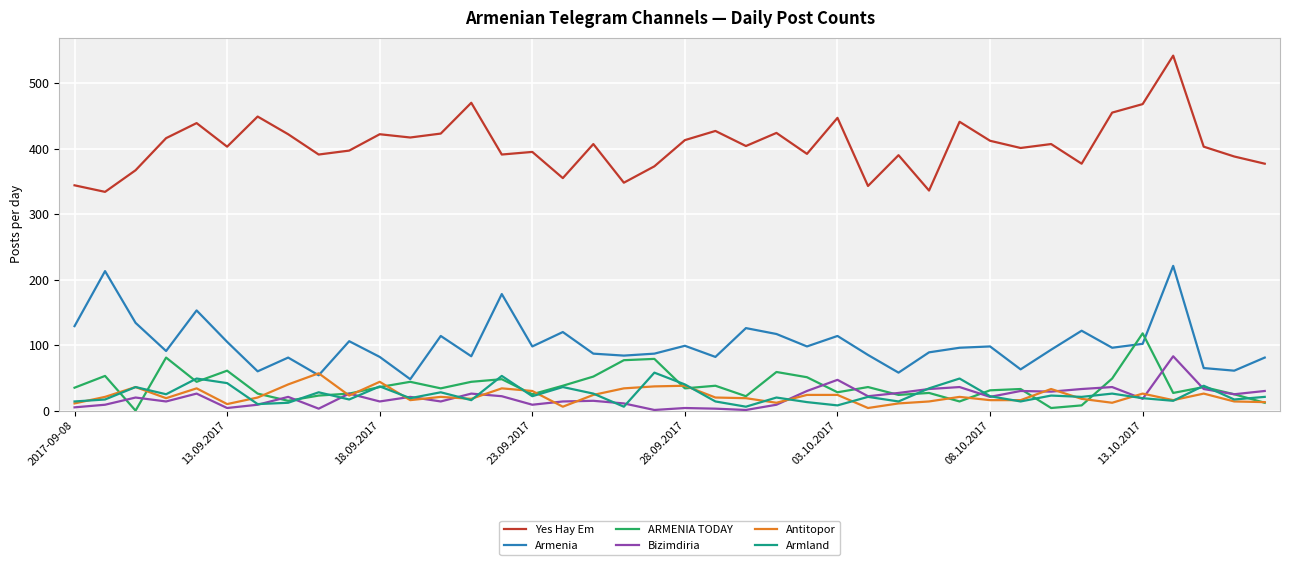

Which series has the largest total across all categories?

Yes Hay Em